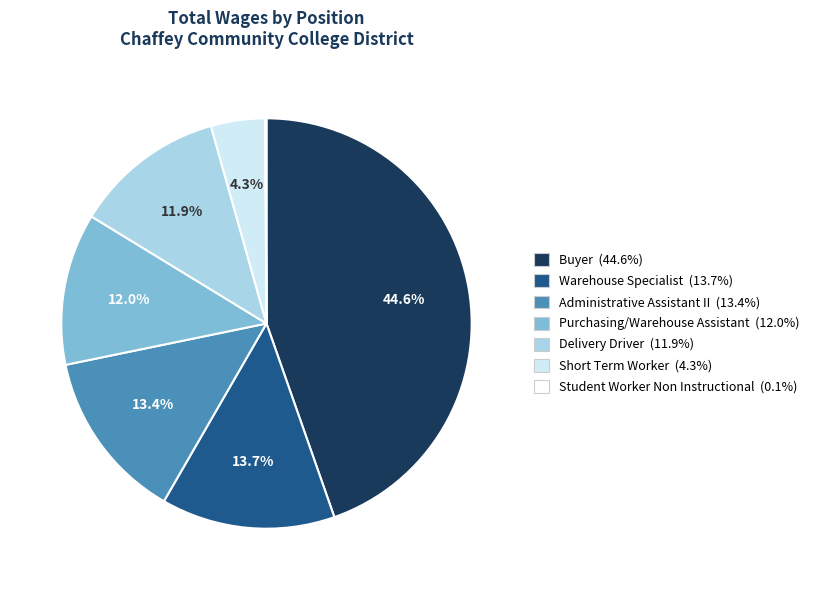

To the nearest percent, what portion does Warehouse Specialist represent?

14%